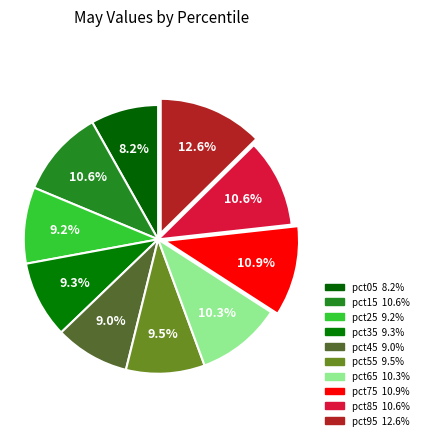

How many segments does this pie chart have?

10